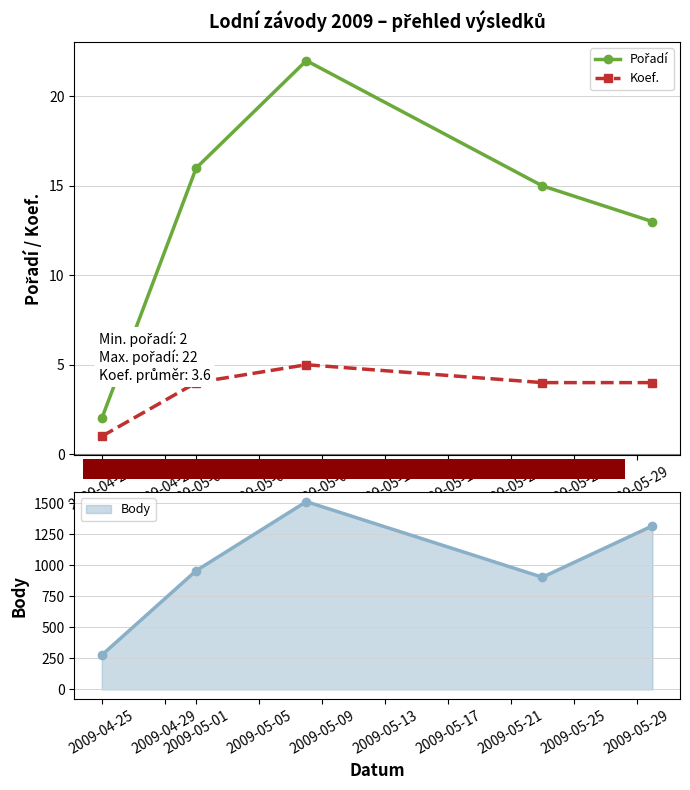

Which category has the lowest value in the Koef. series?

2009-04-25